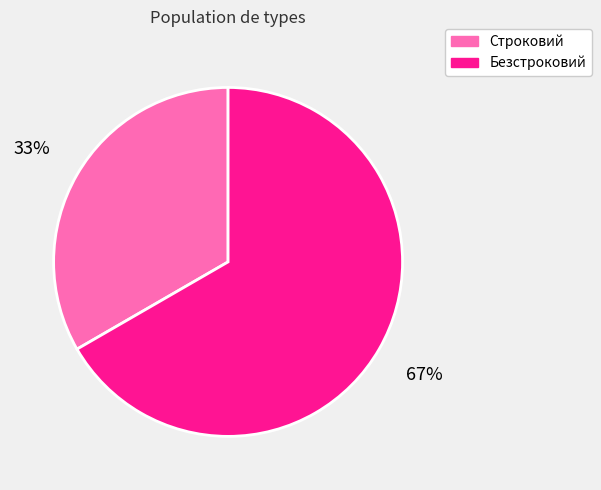

Is the sum of Строковий and Безстроковий greater than half?

Yes